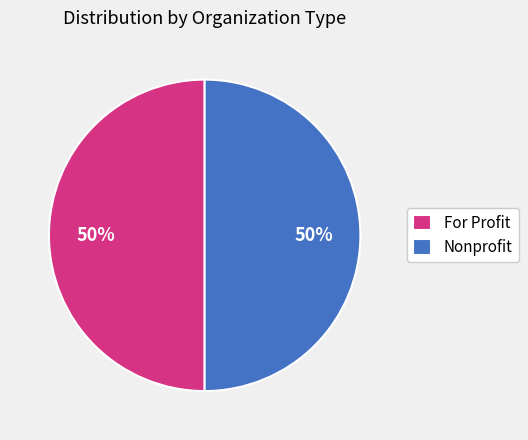

True or false: Nonprofit accounts for 50% of the total.

True